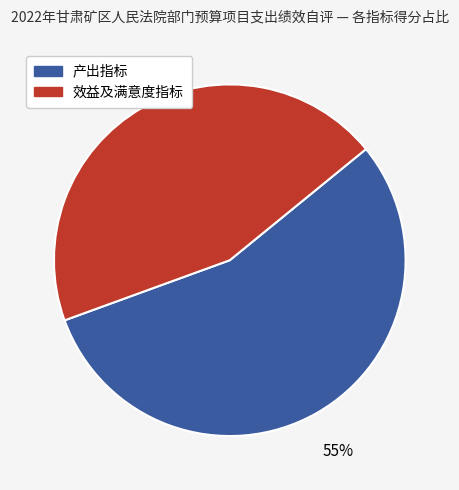

To the nearest percent, what is the average slice percentage?

50%